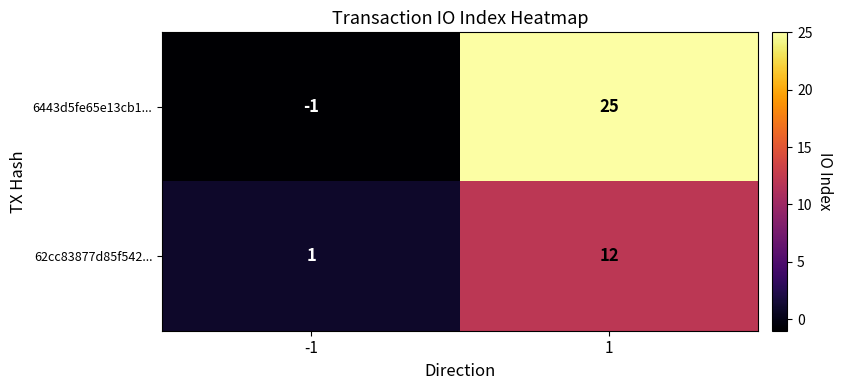

Which series has the largest range (max minus min)?

6443d5fe65e13cb1...